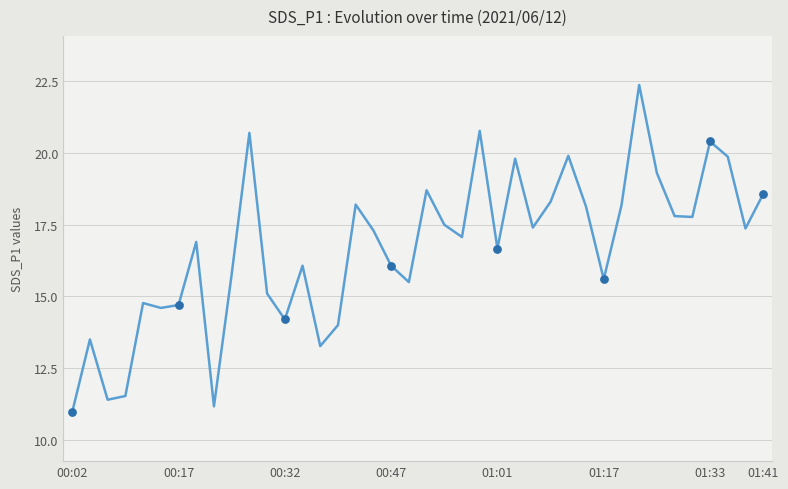

What is the difference between the maximum and minimum values?

11.4